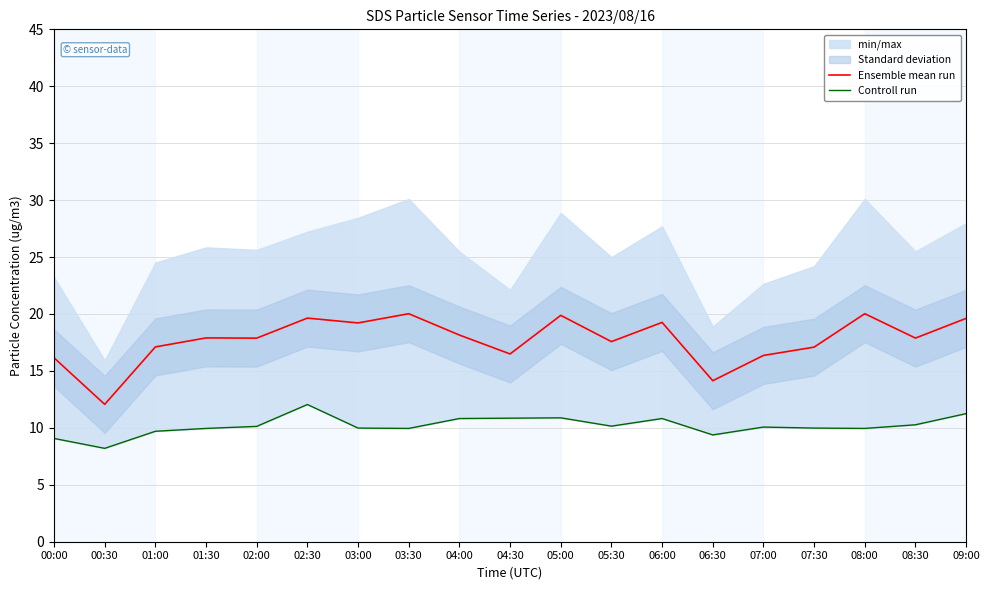

What position from the left is 02:00?

5